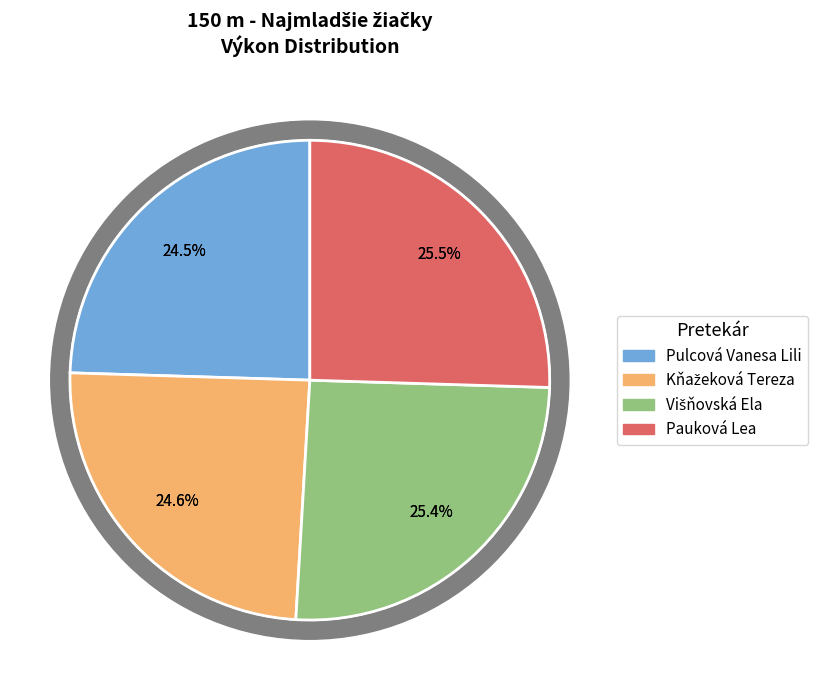

What percentage is the Višňovská Ela slice, to the nearest percent?

25%